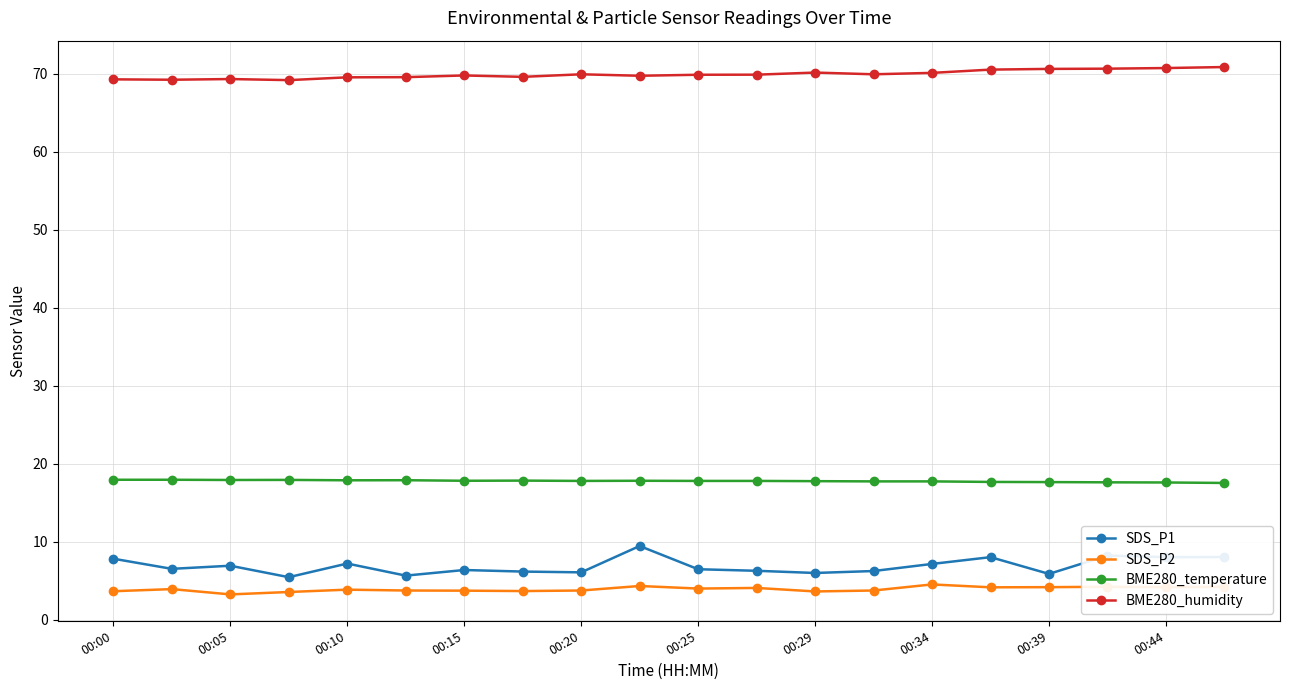

What is the smallest value displayed?

3.2